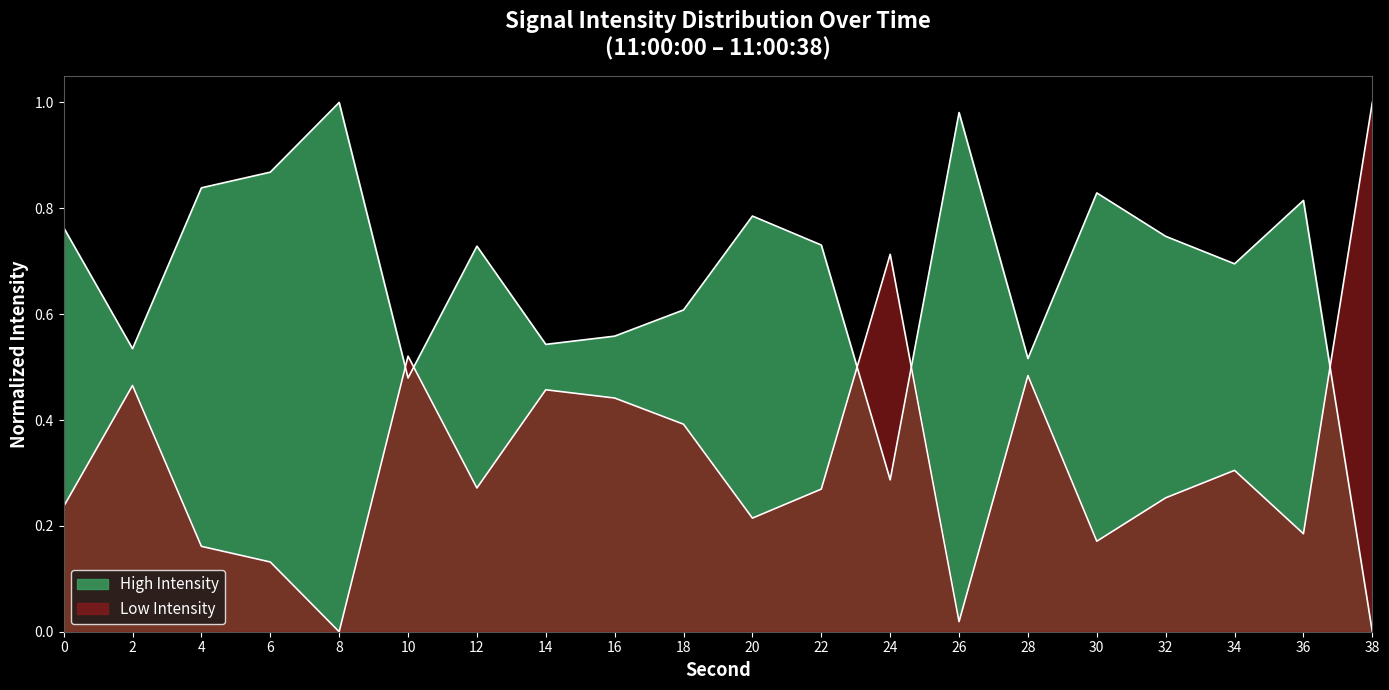

What is the value of the 16th point from the left?

0.8